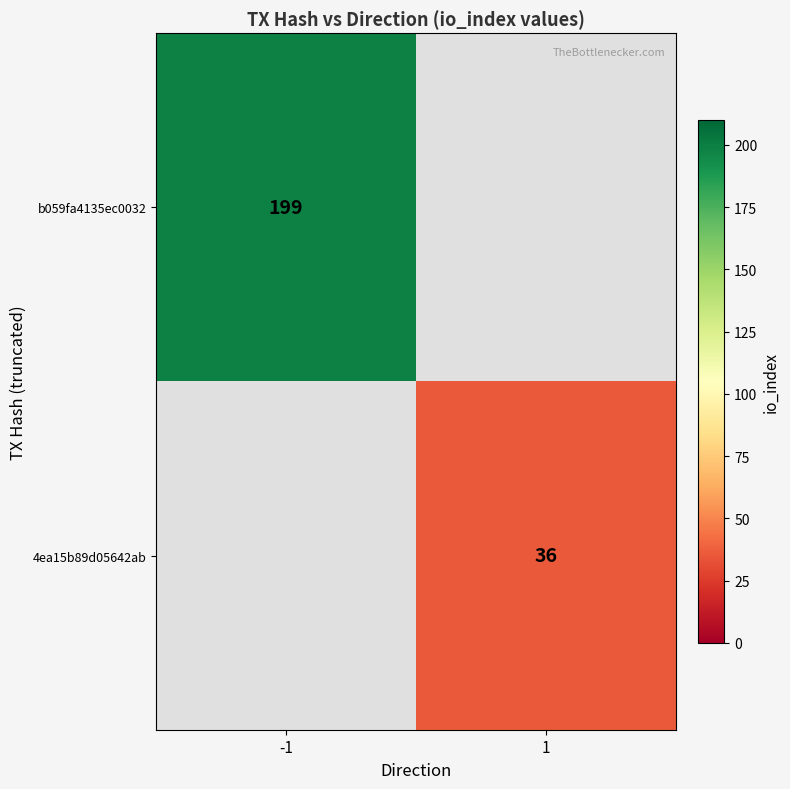

At how many categories does at least one series exceed 123?

1